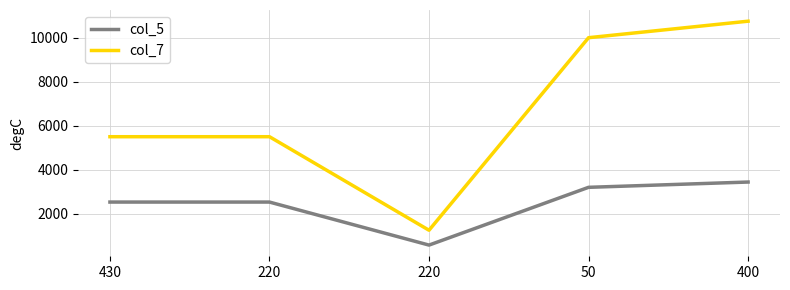

Which category has the lowest value in the col_7 series?

220